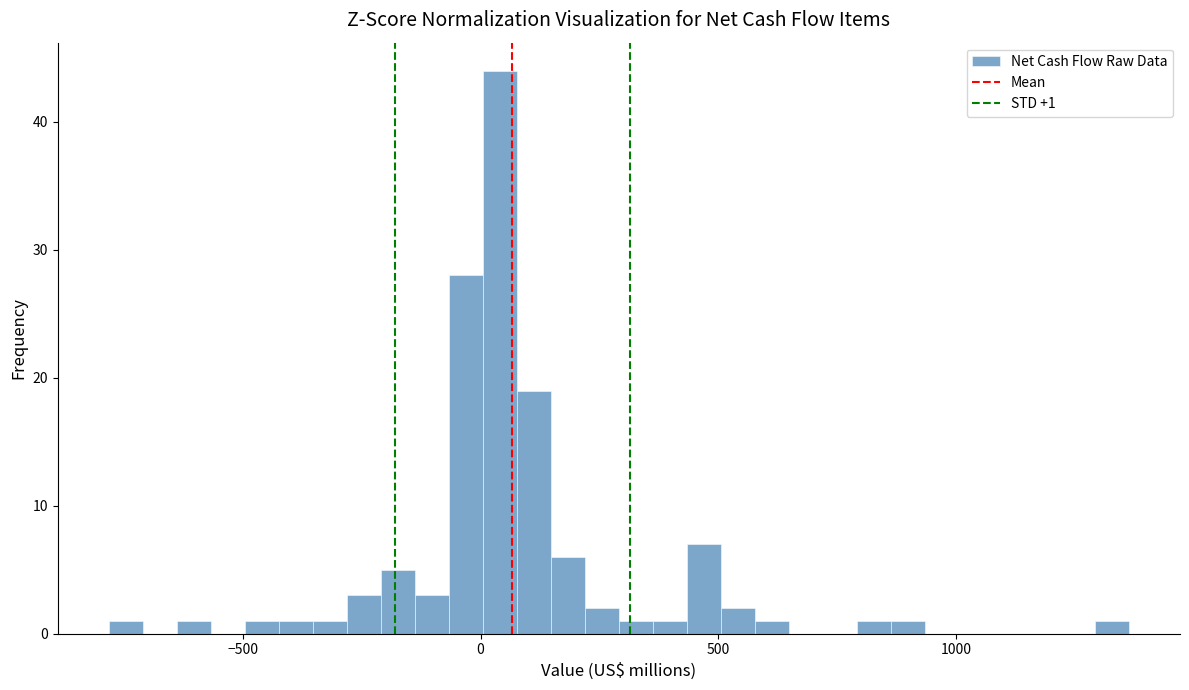

Read against the x-axis, roughly where is the centre of the tallest bar?

50